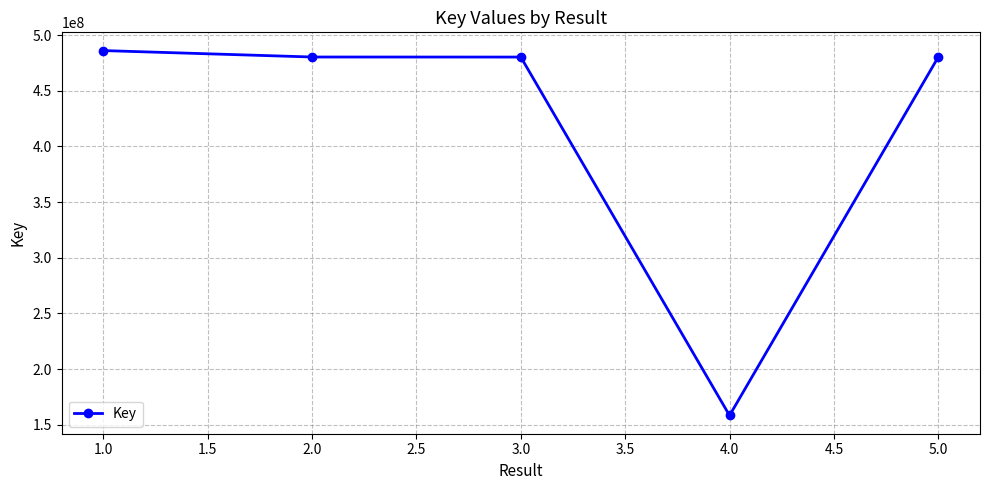

What is the change in value from 2.0 to 4.0?

-322047175